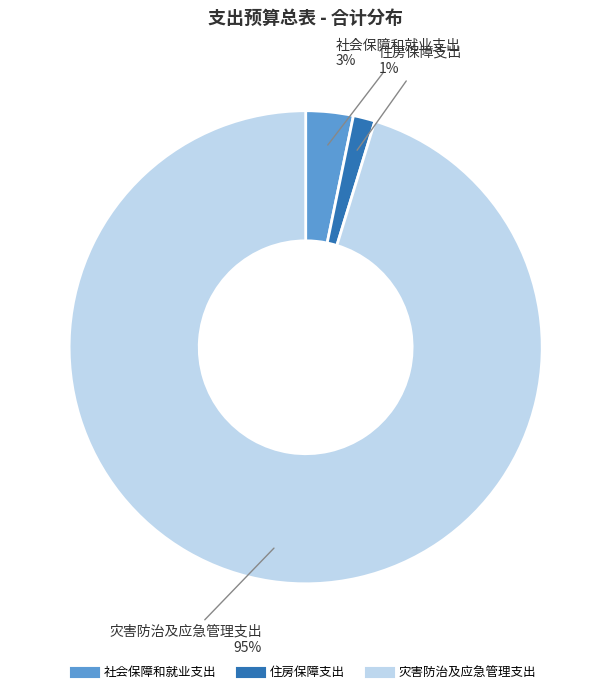

What is the majority slice?

灾害防治及应急管理支出